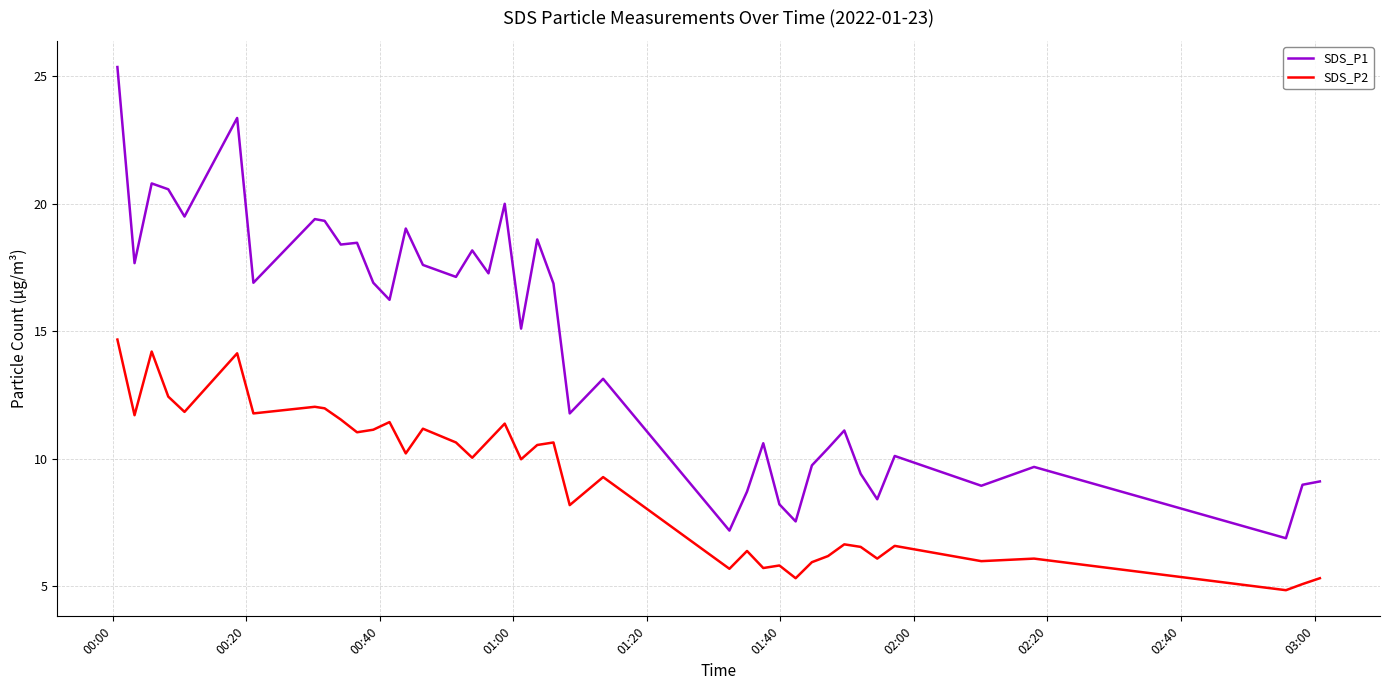

What is the difference between the second highest and second lowest values in the SDS_P2 series?

9.1